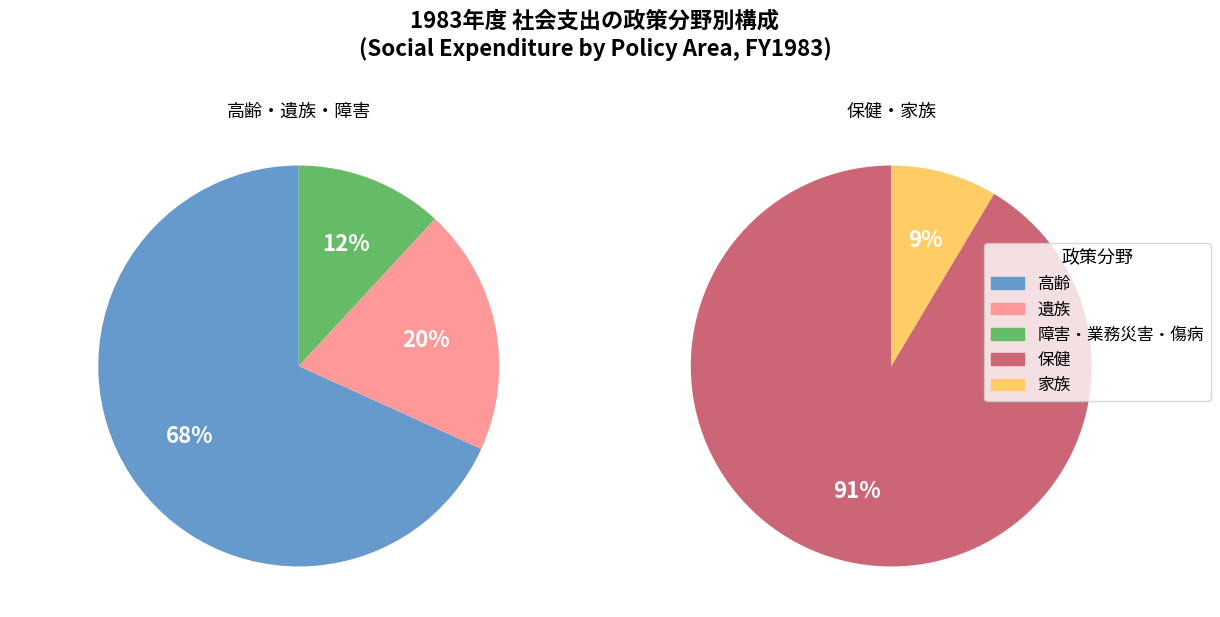

Which has a higher value, 家族 or 障害・業務災害・傷病?

障害・業務災害・傷病